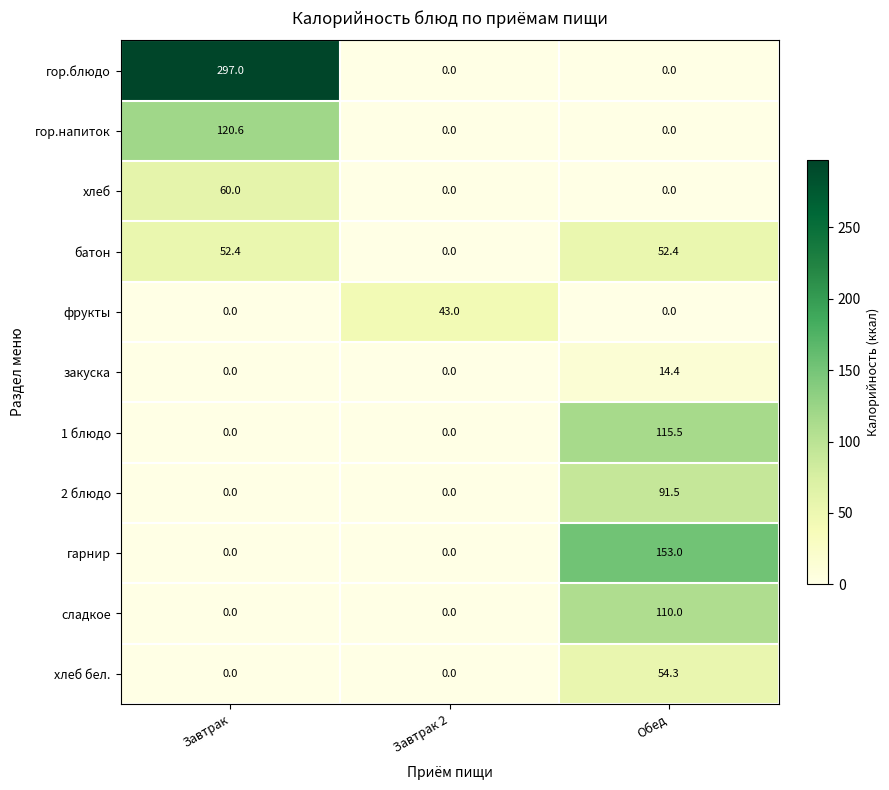

Which series has the largest range (max minus min)?

гор.блюдо